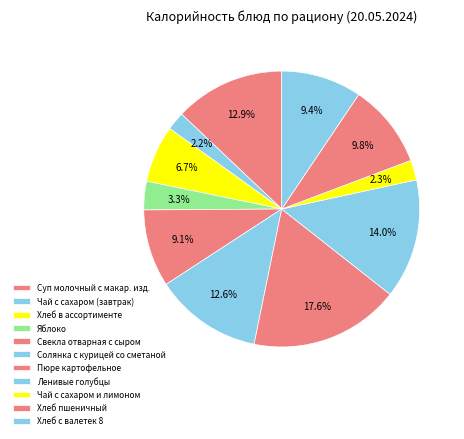

What portion of the pie excludes Чай с сахаром и лимоном?

97.7%